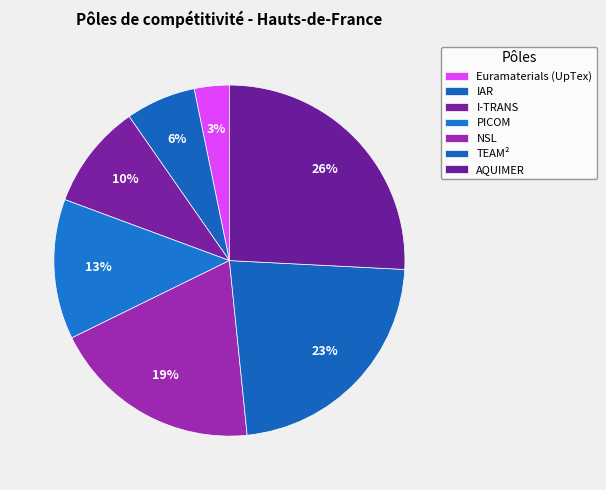

To the nearest percent, what is the average slice percentage?

14%